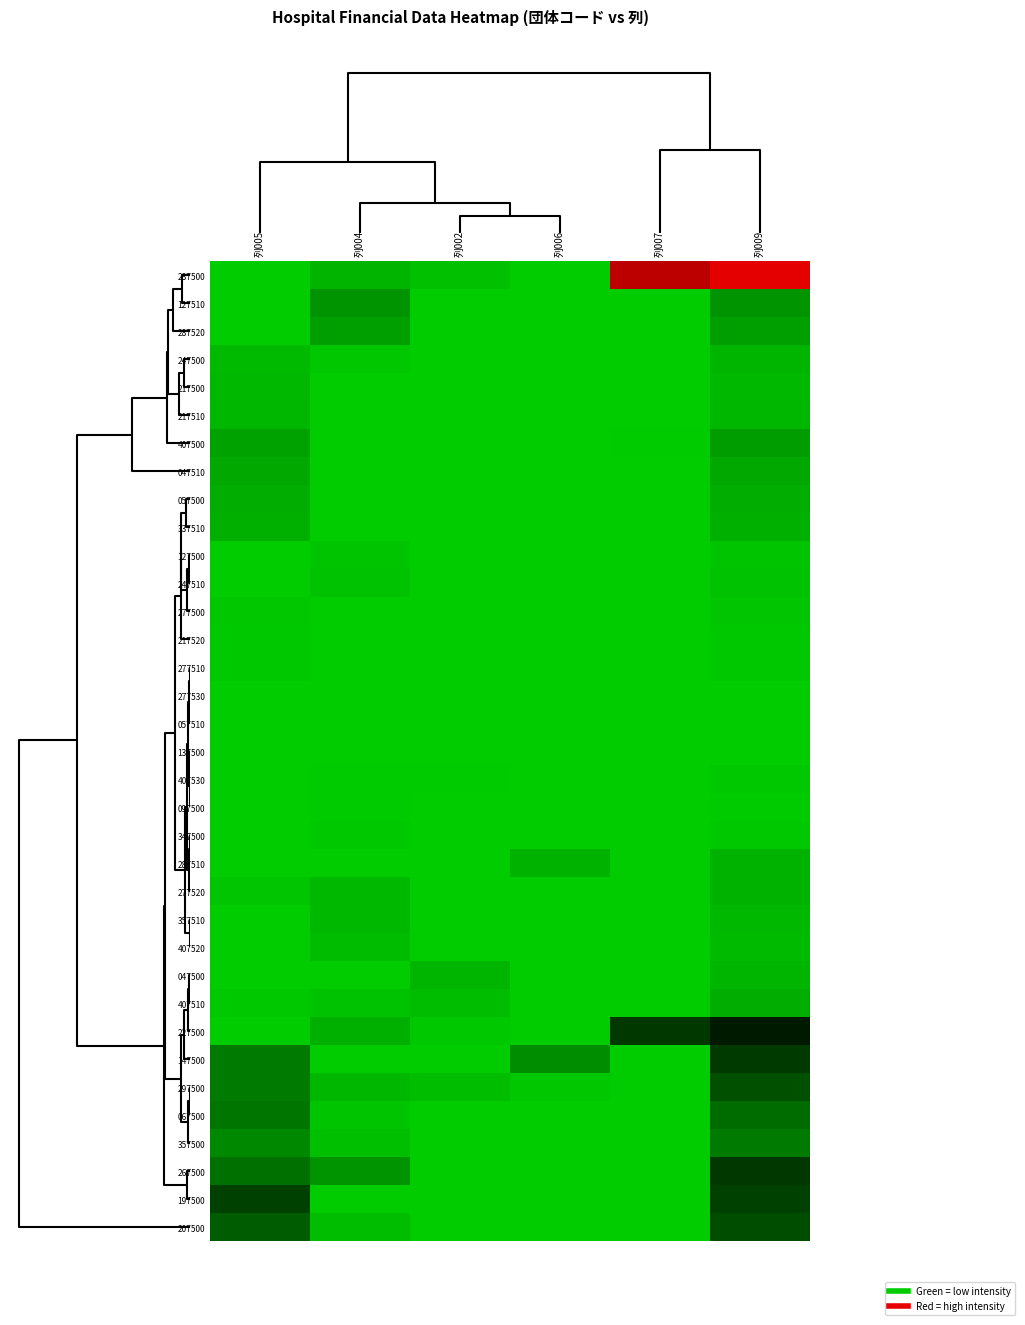

Reading right to left, what are all the values shown in this chart?

287500: 列009=1.0	列007=0.9	列006=0.0	列002=0.0	列004=0.1	列005=0.0
127510: 列009=0.1	列007=0.0	列006=0.0	列002=0.0	列004=0.1	列005=0.0
287520: 列009=0.1	列007=0.0	列006=0.0	列002=0.0	列004=0.1	列005=0.0
247500: 列009=0.1	列007=0.0	列006=0.0	列002=0.0	列004=0.0	列005=0.0
217500: 列009=0.1	列007=0.0	列006=0.0	列002=0.0	列004=0.0	列005=0.1
217510: 列009=0.1	列007=0.0	列006=0.0	列002=0.0	列004=0.0	列005=0.1
407500: 列009=0.1	列007=0.0	列006=0.0	列002=0.0	列004=0.0	列005=0.1
047510: 列009=0.1	列007=0.0	列006=0.0	列002=0.0	列004=0.0	列005=0.1
057500: 列009=0.1	列007=0.0	列006=0.0	列002=0.0	列004=0.0	列005=0.1
337510: 列009=0.1	列007=0.0	列006=0.0	列002=0.0	列004=0.0	列005=0.1
127500: 列009=0.0	列007=0.0	列006=0.0	列002=0.0	列004=0.0	列005=0.0
247510: 列009=0.0	列007=0.0	列006=0.0	列002=0.0	列004=0.0	列005=0.0
277500: 列009=0.0	列007=0.0	列006=0.0	列002=0.0	列004=0.0	列005=0.0
217520: 列009=0.0	列007=0.0	列006=0.0	列002=0.0	列004=0.0	列005=0.0
277510: 列009=0.0	列007=0.0	列006=0.0	列002=0.0	列004=0.0	列005=0.0
277530: 列009=0.0	列007=0.0	列006=0.0	列002=0.0	列004=0.0	列005=0.0
057510: 列009=0.0	列007=0.0	列006=0.0	列002=0.0	列004=0.0	列005=0.0
137500: 列009=0.0	列007=0.0	列006=0.0	列002=0.0	列004=0.0	列005=0.0
407530: 列009=0.0	列007=0.0	列006=0.0	列002=0.0	列004=0.0	列005=0.0
097500: 列009=0.0	列007=0.0	列006=0.0	列002=0.0	列004=0.0	列005=0.0
347500: 列009=0.0	列007=0.0	列006=0.0	列002=0.0	列004=0.0	列005=0.0
287510: 列009=0.1	列007=0.0	列006=0.1	列002=0.0	列004=0.0	列005=0.0
277520: 列009=0.1	列007=0.0	列006=0.0	列002=0.0	列004=0.0	列005=0.0
357510: 列009=0.1	列007=0.0	列006=0.0	列002=0.0	列004=0.1	列005=0.0
407520: 列009=0.0	列007=0.0	列006=0.0	列002=0.0	列004=0.0	列005=0.0
047500: 列009=0.1	列007=0.0	列006=0.0	列002=0.1	列004=0.0	列005=0.0
407510: 列009=0.1	列007=0.0	列006=0.0	列002=0.0	列004=0.0	列005=0.0
227500: 列009=0.4	列007=0.4	列006=0.0	列002=0.0	列004=0.1	列005=0.0
147500: 列009=0.4	列007=0.0	列006=0.2	列002=0.0	列004=0.0	列005=0.2
297500: 列009=0.3	列007=0.0	列006=0.0	列002=0.0	列004=0.1	列005=0.2
067500: 列009=0.2	列007=0.0	列006=0.0	列002=0.0	列004=0.0	列005=0.2
357500: 列009=0.2	列007=0.0	列006=0.0	列002=0.0	列004=0.0	列005=0.2
267500: 列009=0.4	列007=0.0	列006=0.0	列002=0.0	列004=0.1	列005=0.2
197500: 列009=0.3	列007=0.0	列006=0.0	列002=0.0	列004=0.0	列005=0.3
207500: 列009=0.3	列007=0.0	列006=0.0	列002=0.0	列004=0.0	列005=0.3